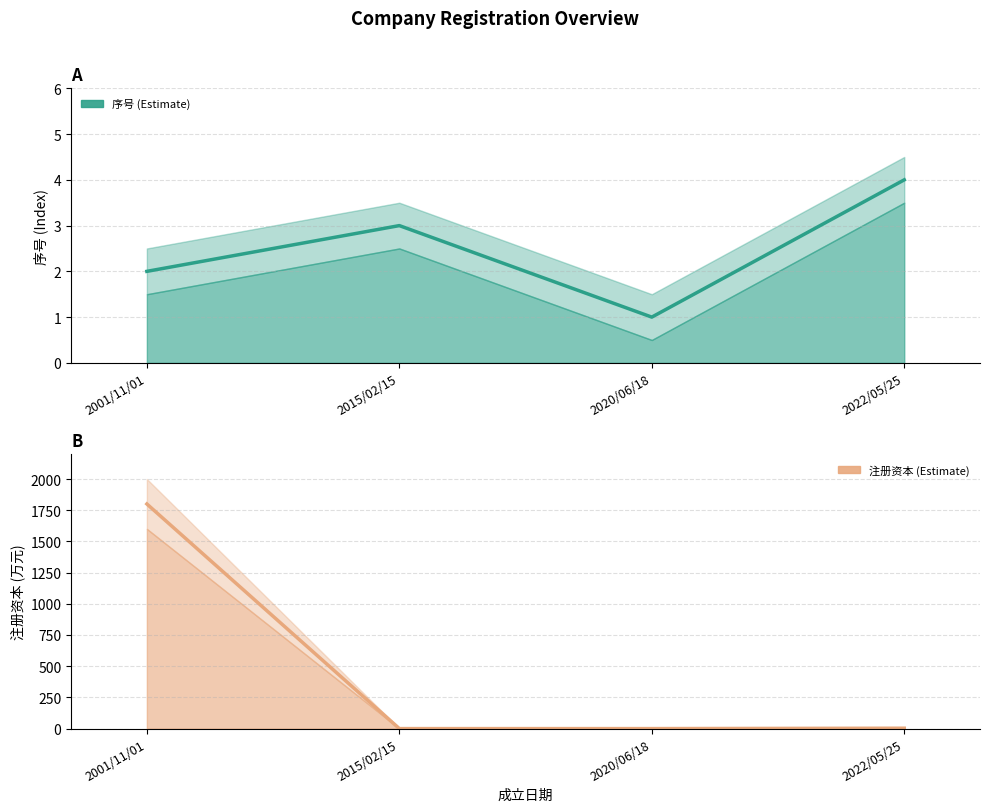

What is the difference between the 注册资本 values at 2001/11/01 and 2020/06/18?

1800